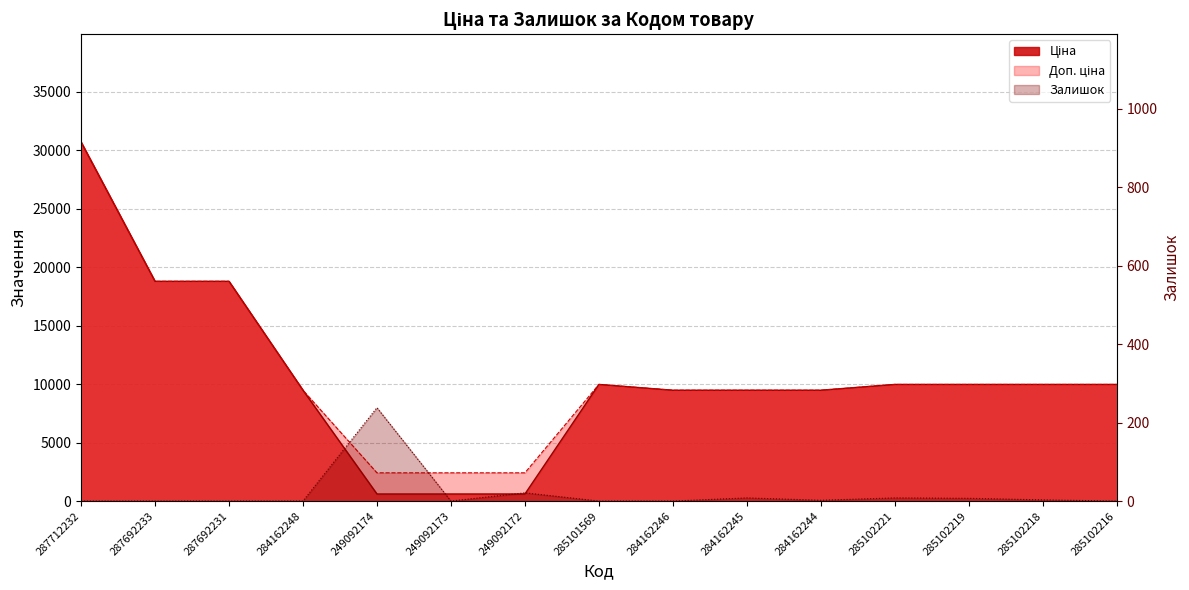

What is the total value across all series at 285101569?

19950.0